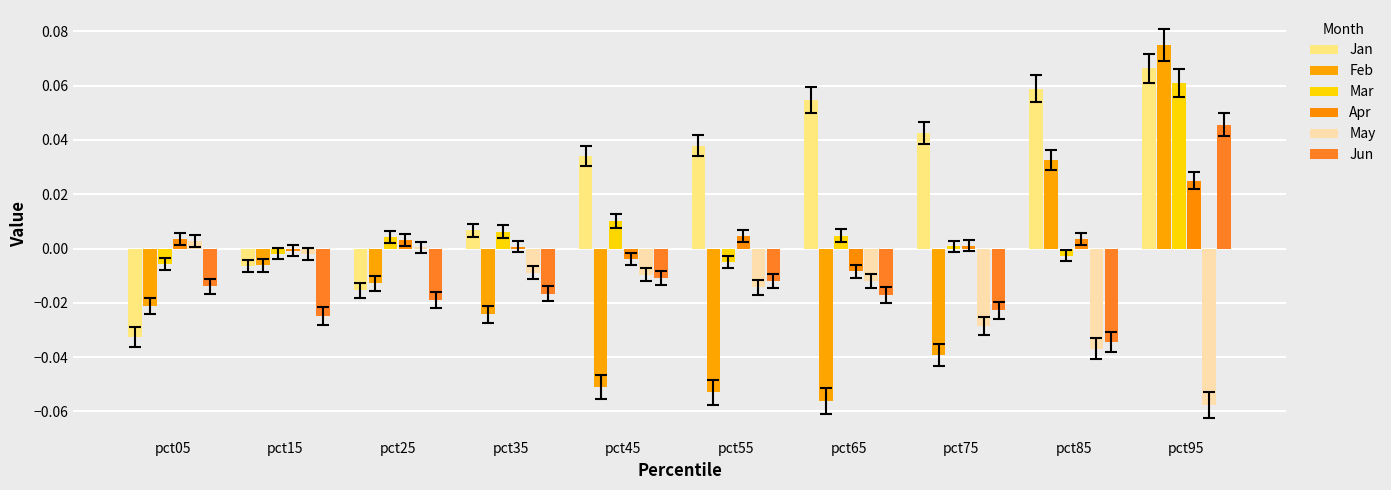

Which series has the largest total across all categories?

Jan